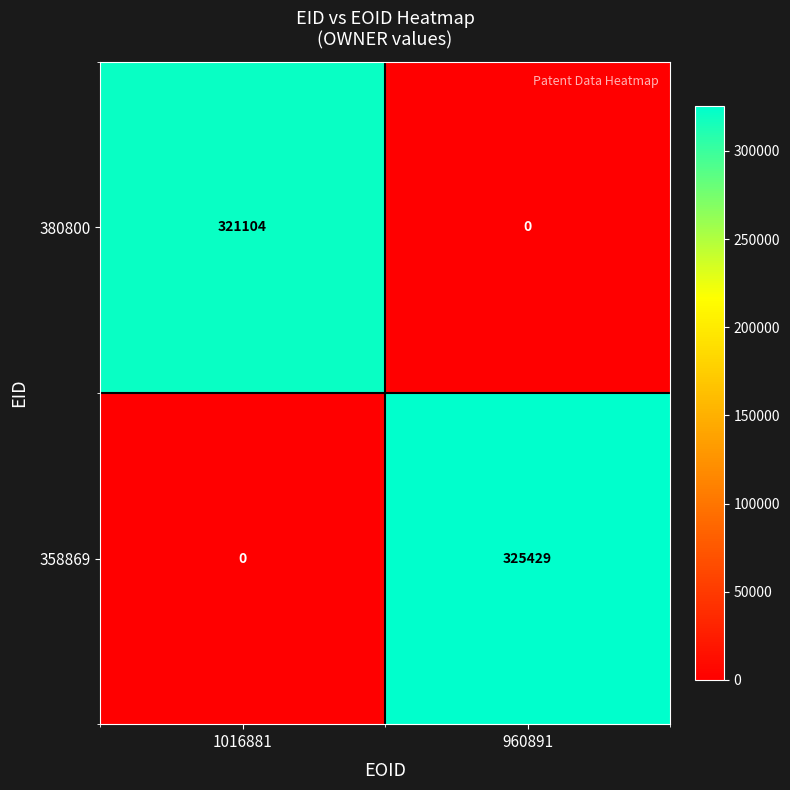

Which series changed the most between 1016881 and 960891?

358869